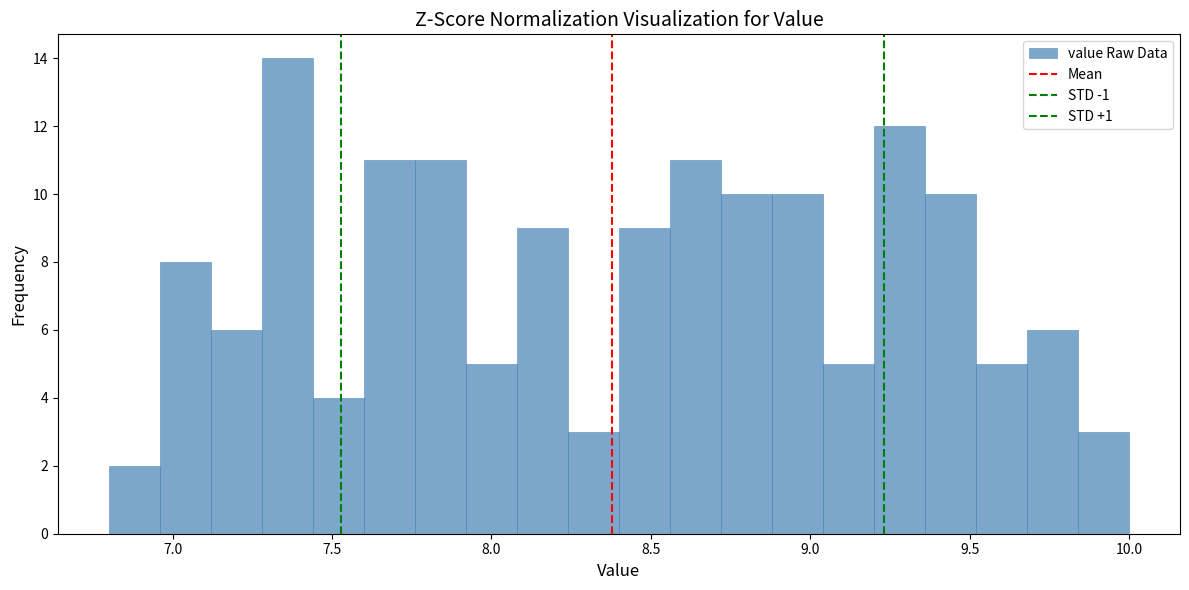

Around what value on the x-axis is the tallest bar? Give the approximate position of its centre, as read against the axis.

7.35